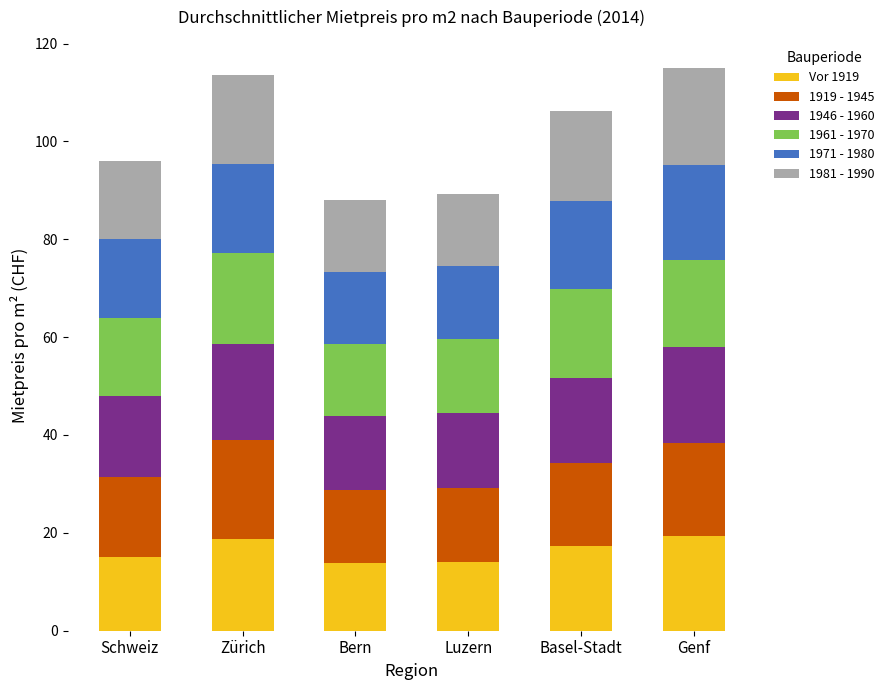

What is the total value across all series at Luzern?

89.2